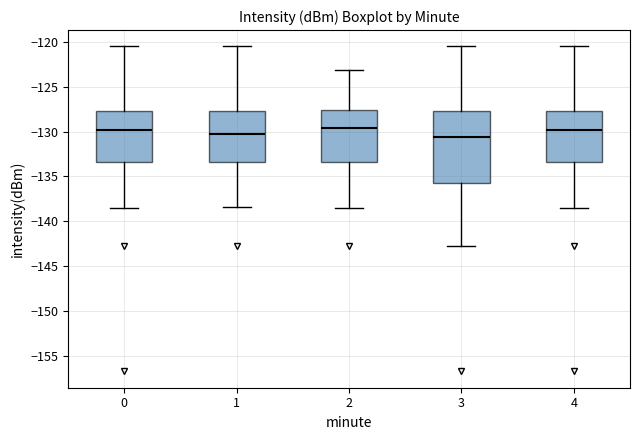

Reading left to right, read every box against the y-axis: the position of its median line, the range the box covers, and the ends of its whiskers. The values are not printed on the chart, so give them approximately, as read against the axis.

0: median -130.0, box -133.5 to -127.5, whiskers -138.5 to -120.5
1: median -130.5, box -133.5 to -127.5, whiskers -138.5 to -120.5
2: median -129.5, box -133.5 to -127.5, whiskers -138.5 to -123.0
3: median -130.5, box -135.5 to -127.5, whiskers -143.0 to -120.5
4: median -130.0, box -133.5 to -127.5, whiskers -138.5 to -120.5